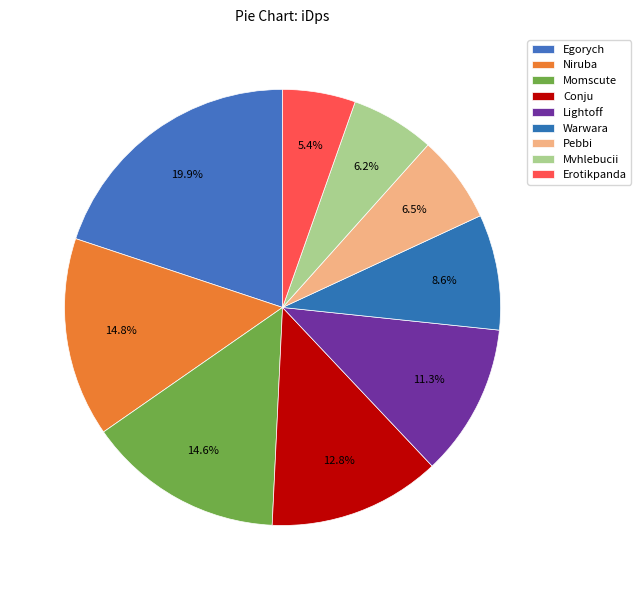

Which slice is the smallest?

Erotikpanda